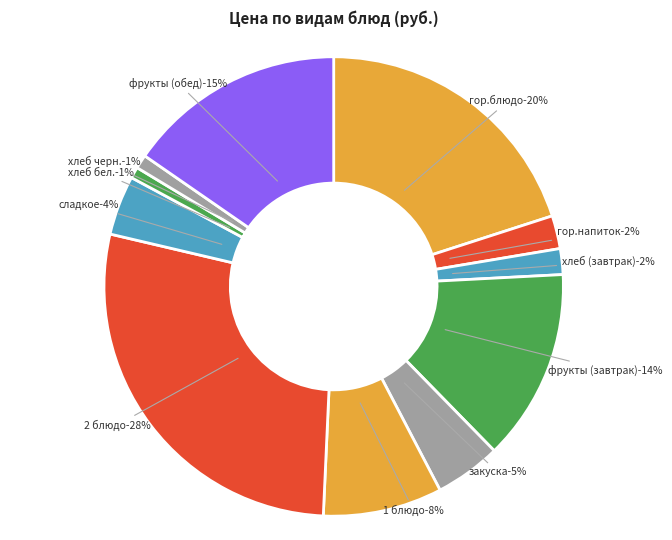

How many slices are in this pie chart?

11